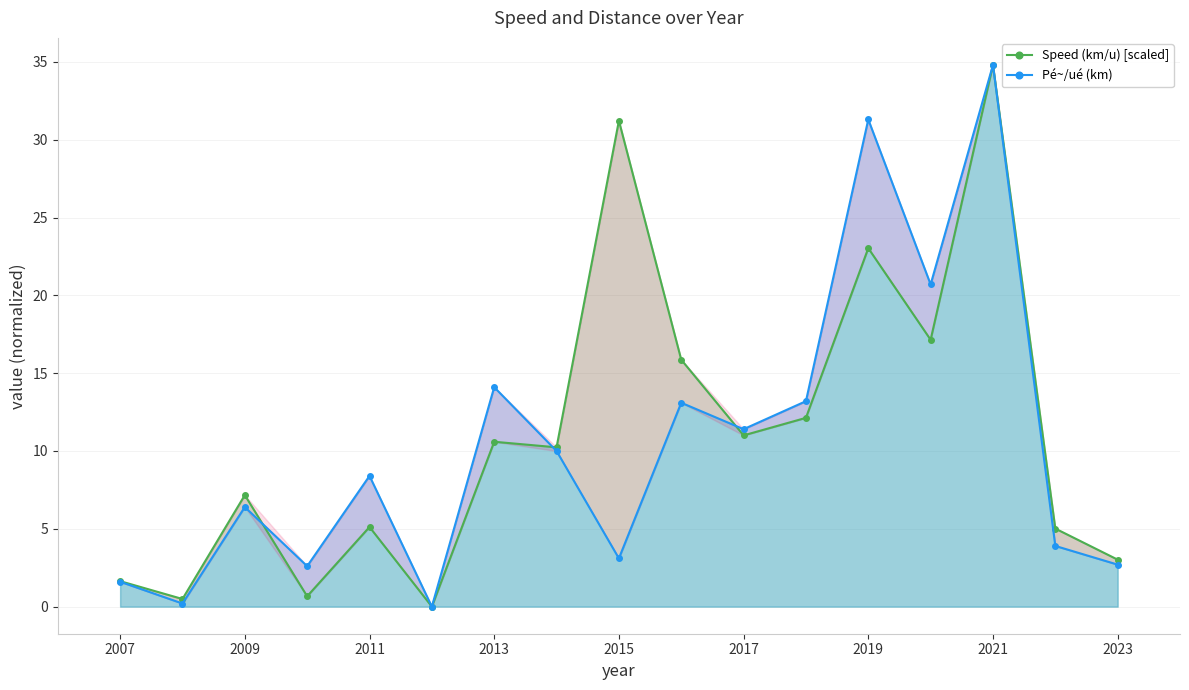

Is the value of Speed (km/u) [scaled] at 2011 greater than the value of Pé~/ué (km) at 2007?

Yes